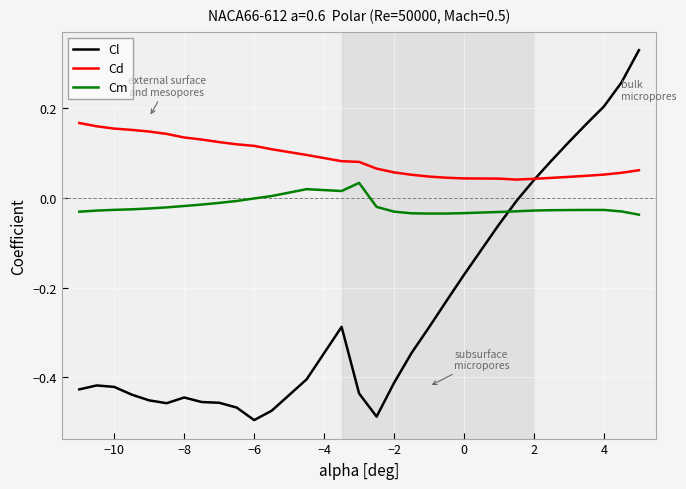

How many intersections are there between Cl and Cm?

1